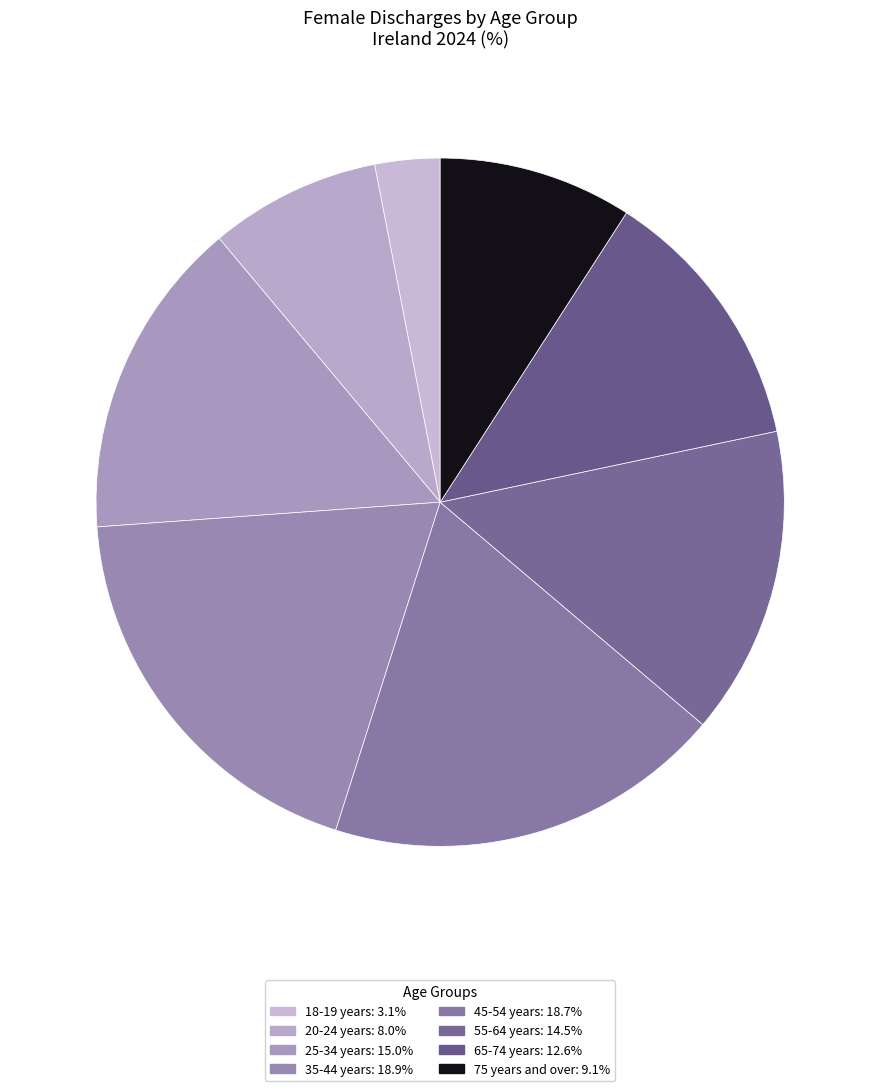

Which has a higher value, 65-74 years or 75 years and over?

65-74 years